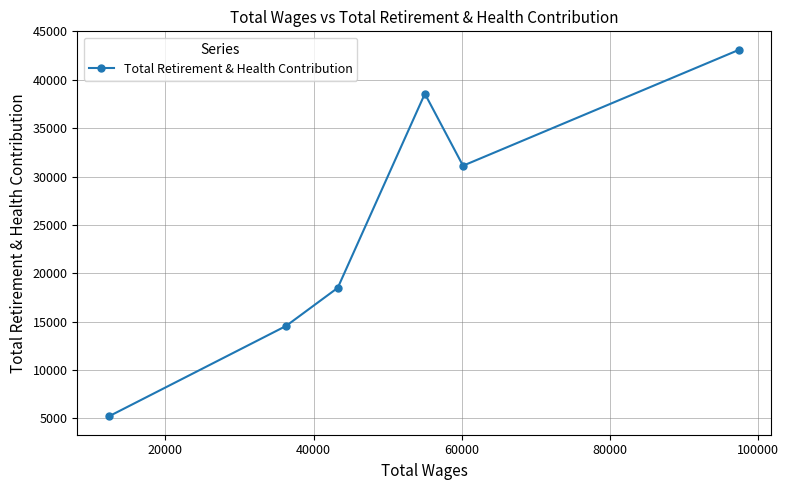

Does the chart have visible grid lines?

Yes